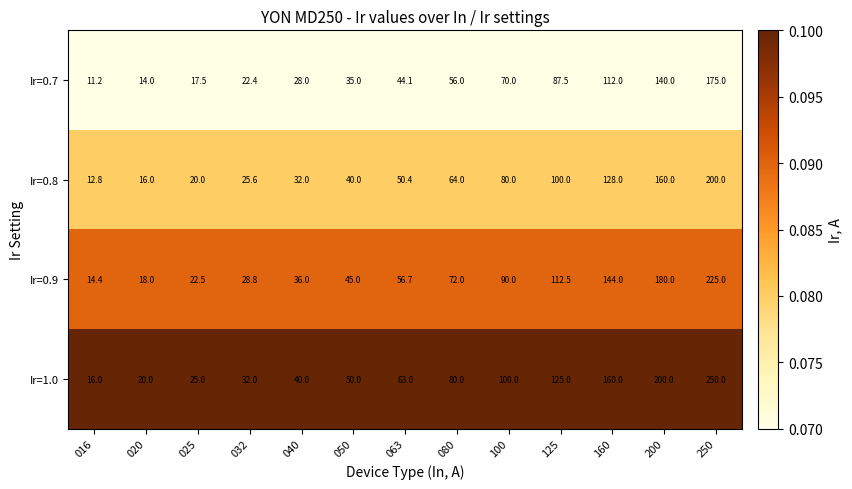

Which series has the largest total across all categories?

Ir=1.0